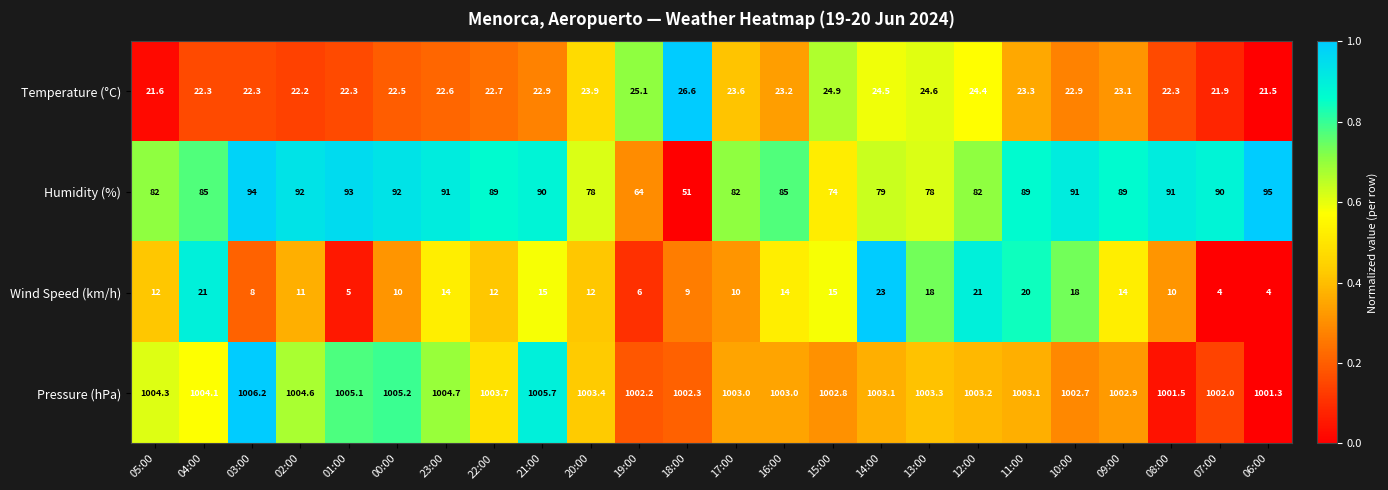

Which category has the highest value in the Pressure (hPa) series?

03:00